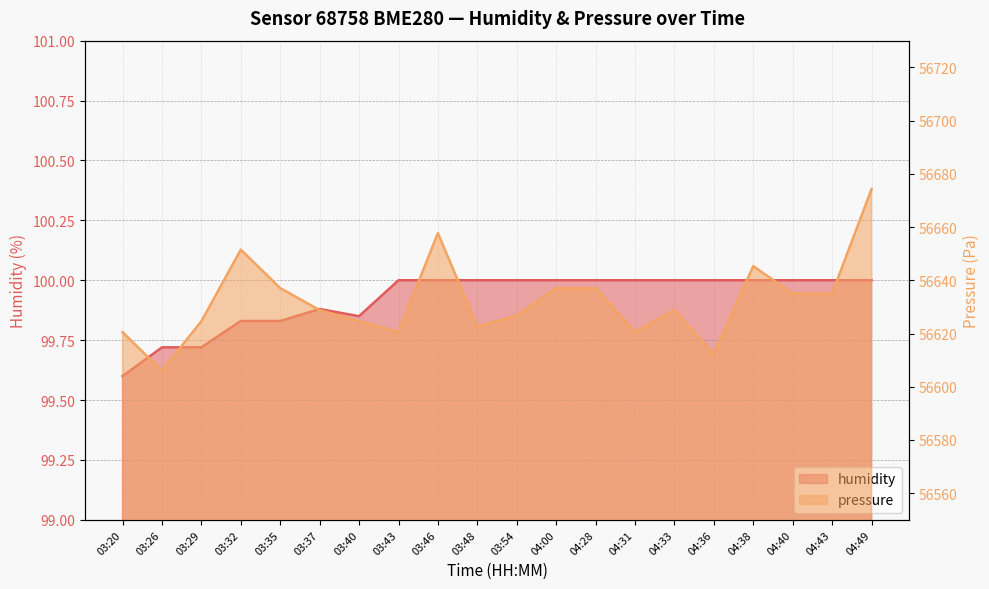

List the series in order of their overall mean, lowest first.

humidity, pressure